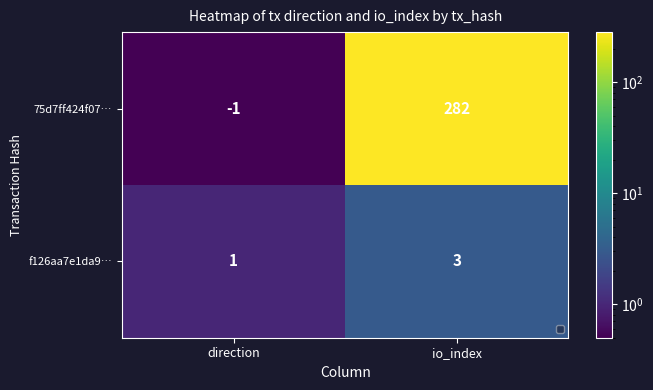

Which category has the lowest value in the 75d7ff424f07… series?

direction